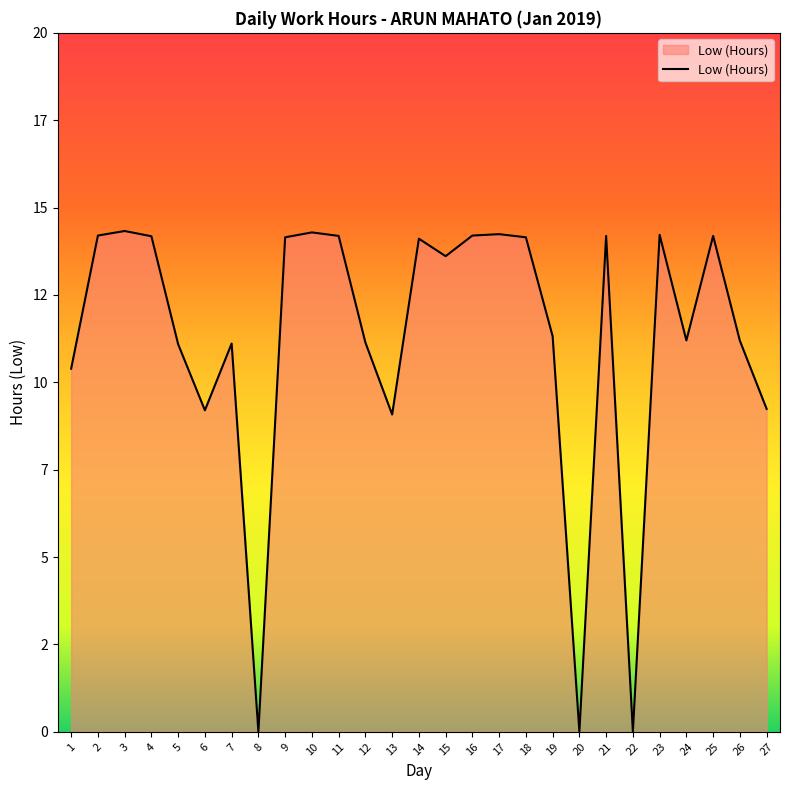

What is the maximum value shown in the chart?

14.3